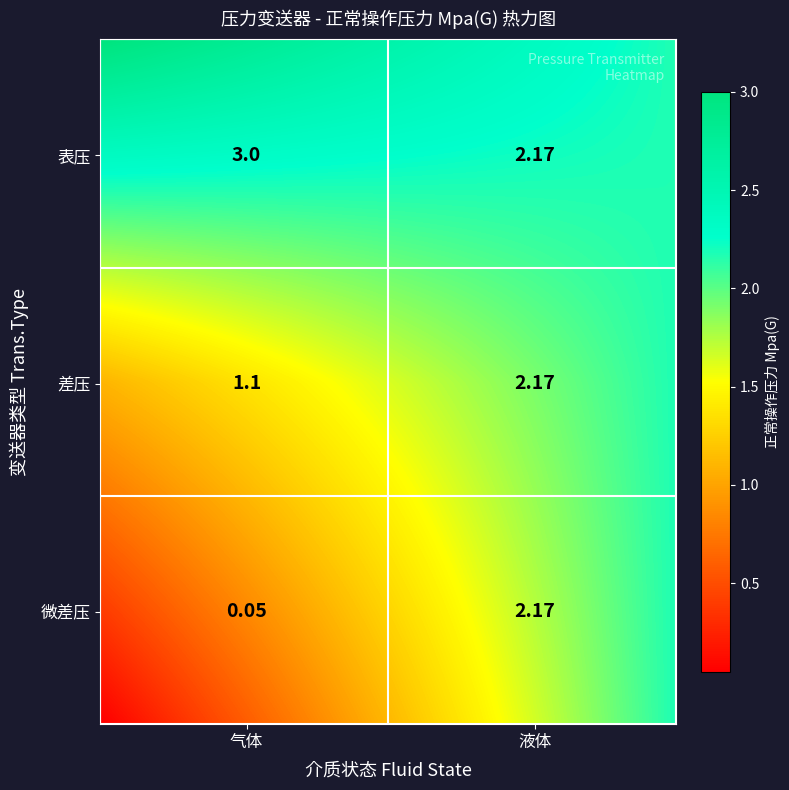

The 差压 series shows 2.2 at 液体. True or false?

True